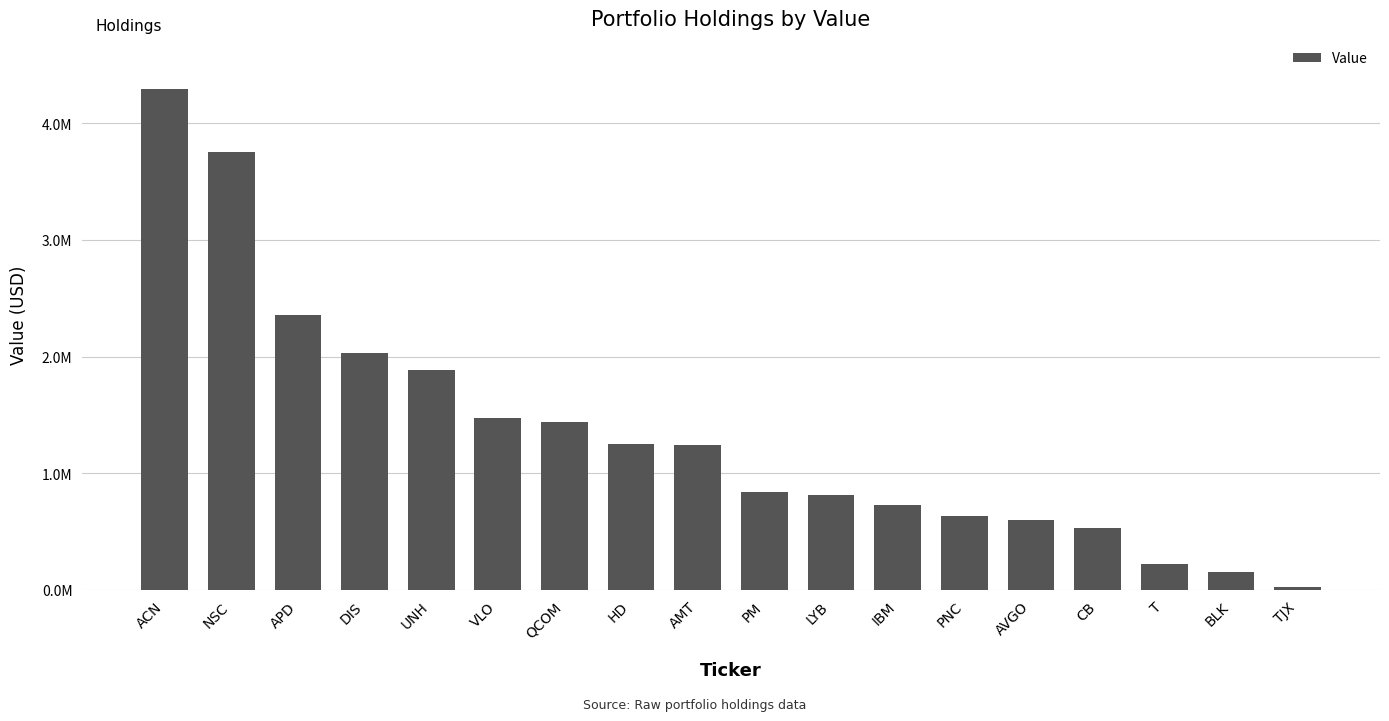

How many series are shown in this chart?

1